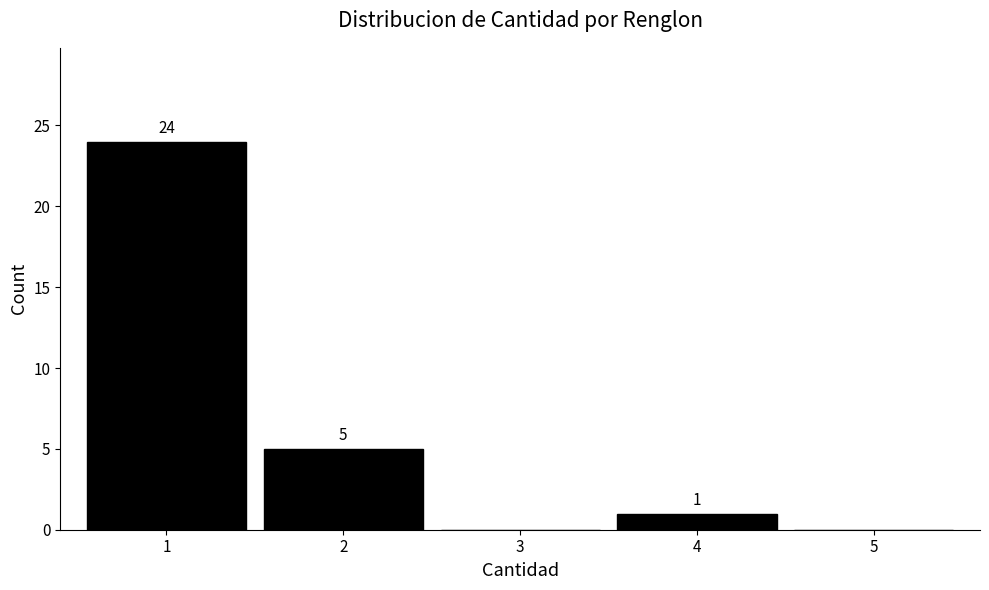

Reading left to right, what are all the values shown in this chart?

1=24	2=5	3=0	4=1	5=0